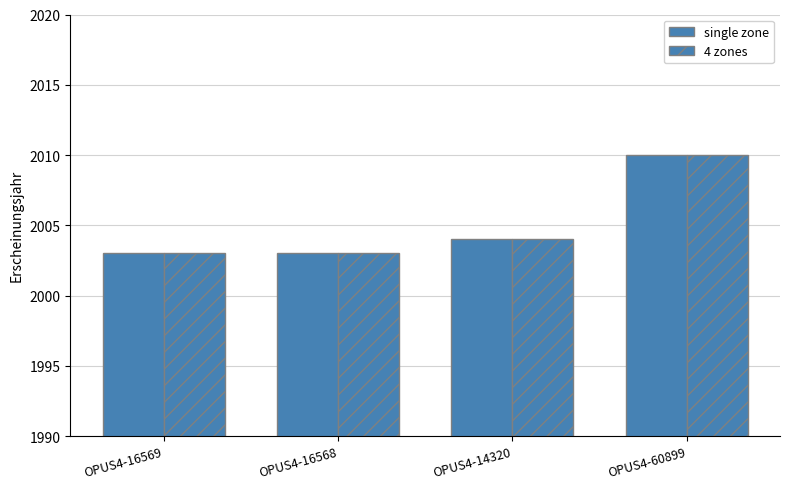

How many data points in single zone are less than 2004?

2